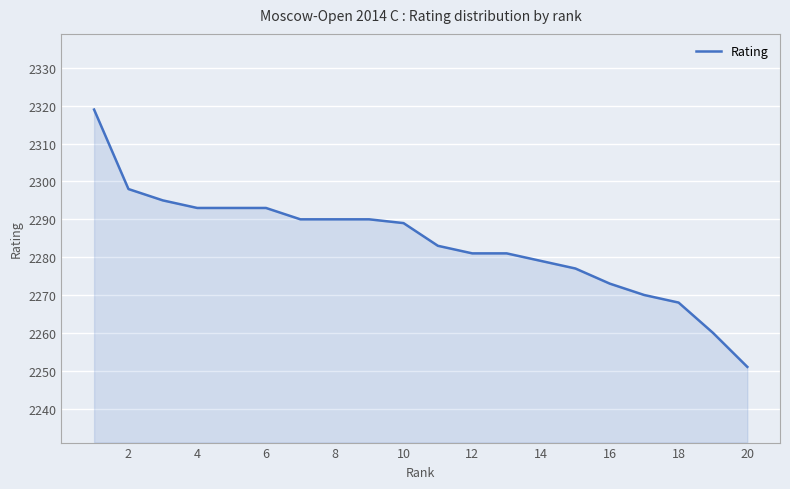

What is the difference between the maximum and minimum values?

68